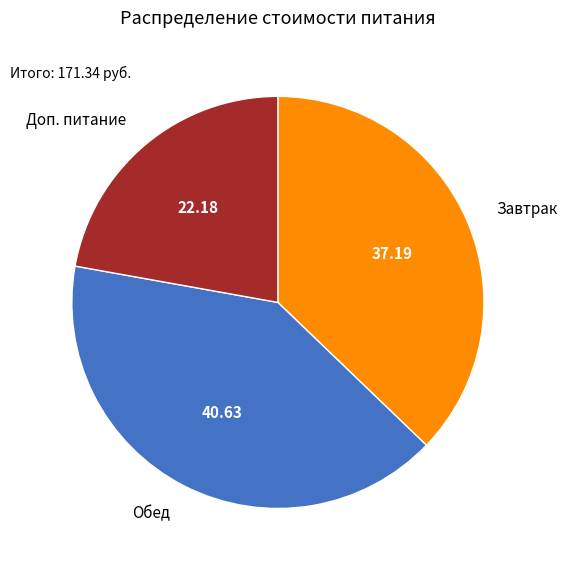

Does any single category account for the majority?

No